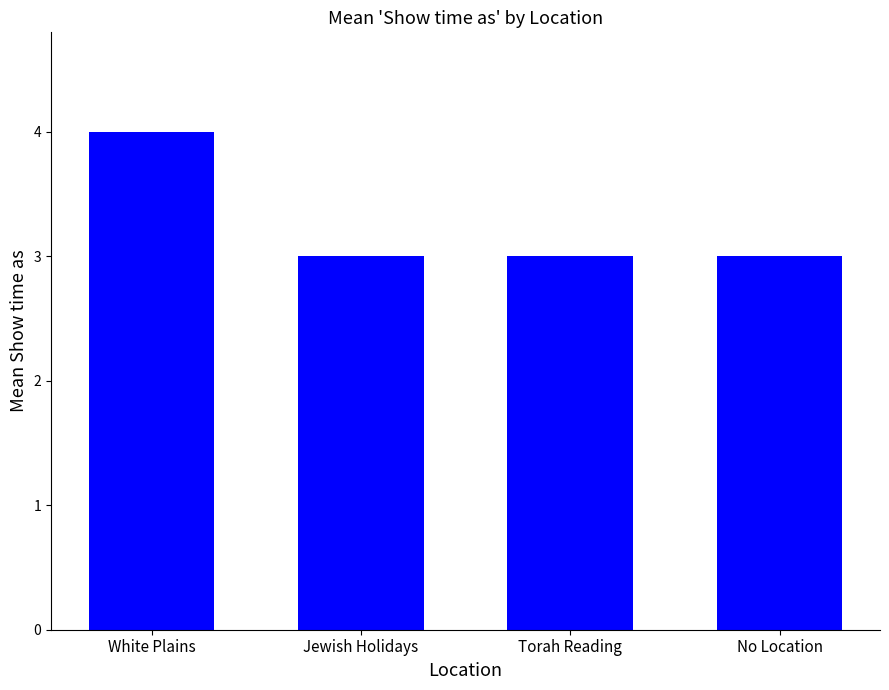

How many bars are there in total?

4